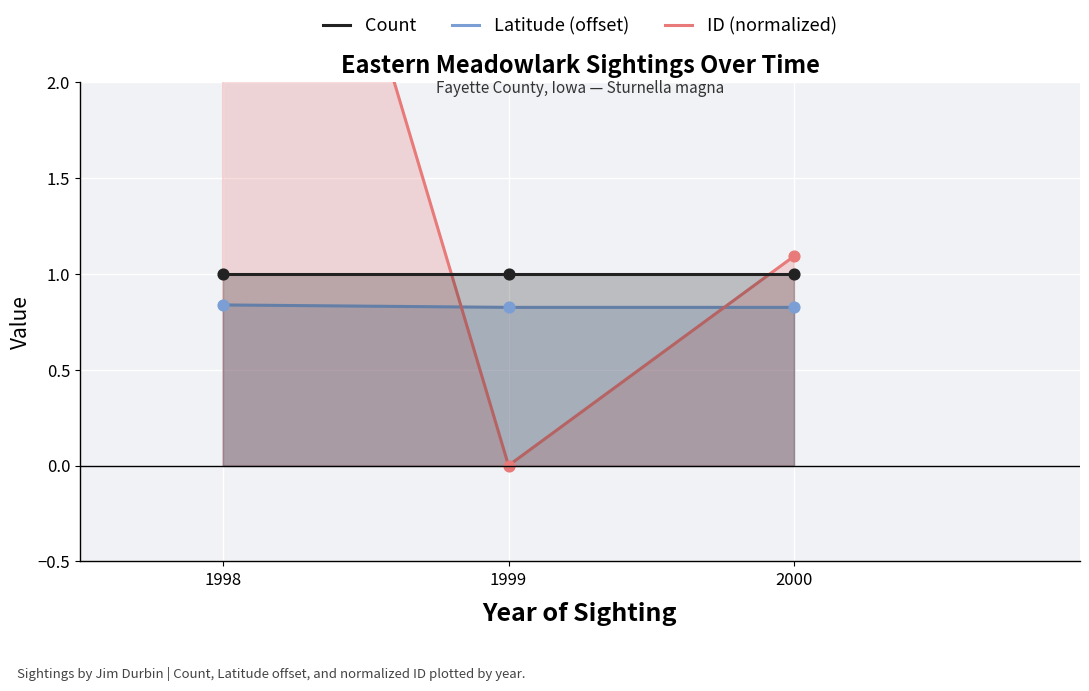

Which series reaches the minimum Y coordinate?

ID (normalized)